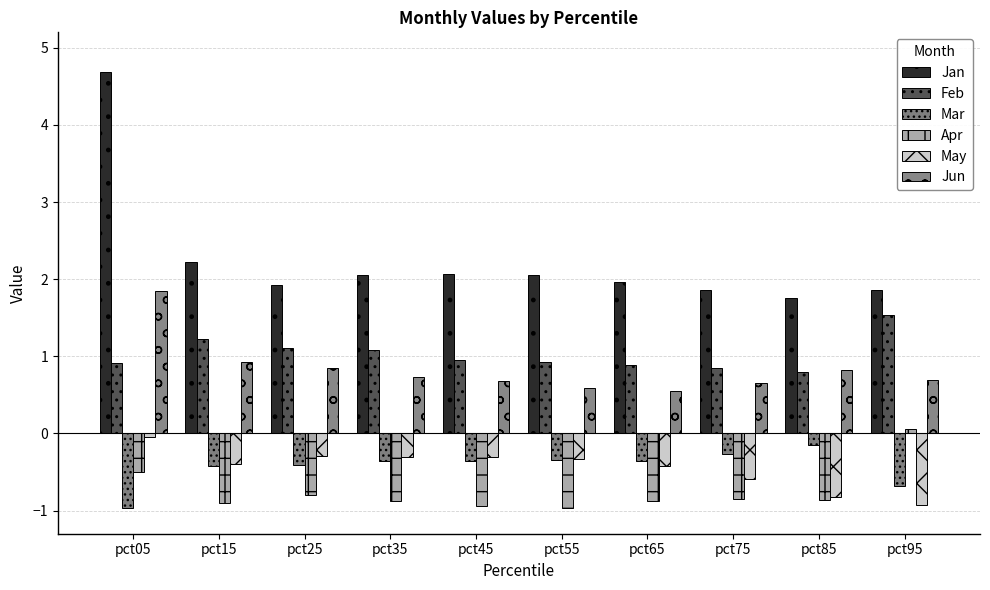

How many bars are there in total?

60